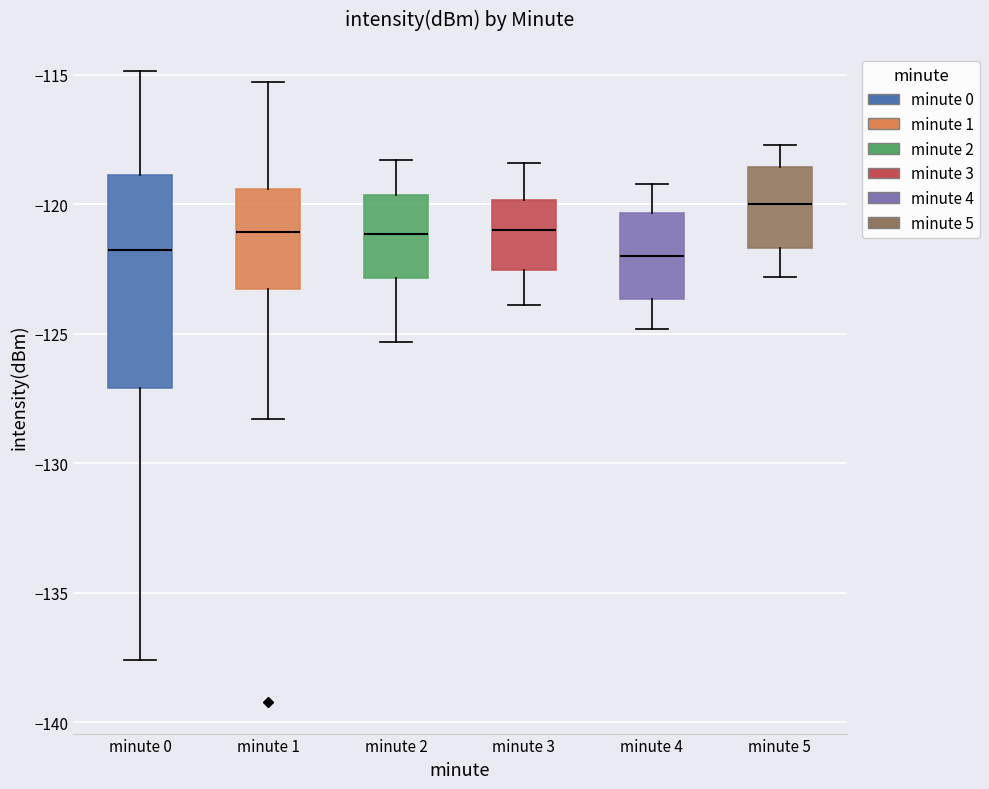

Reading left to right, read every box against the y-axis: the position of its median line, the range the box covers, and the ends of its whiskers. The values are not printed on the chart, so give them approximately, as read against the axis.

minute 0: median -122.0, box -127.0 to -119.0, whiskers -137.5 to -115.0
minute 1: median -121.0, box -123.0 to -119.5, whiskers -128.5 to -115.5
minute 2: median -121.0, box -123.0 to -119.5, whiskers -125.5 to -118.5
minute 3: median -121.0, box -122.5 to -120.0, whiskers -124.0 to -118.5
minute 4: median -122.0, box -123.5 to -120.5, whiskers -125.0 to -119.0
minute 5: median -120.0, box -121.5 to -118.5, whiskers -123.0 to -117.5